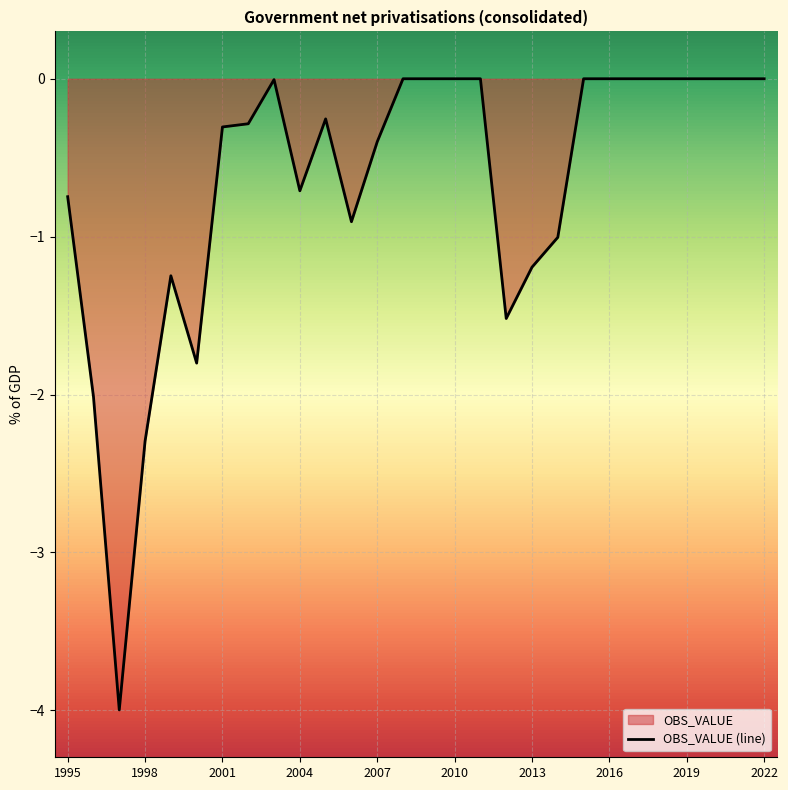

How many lines are shown in the chart?

1